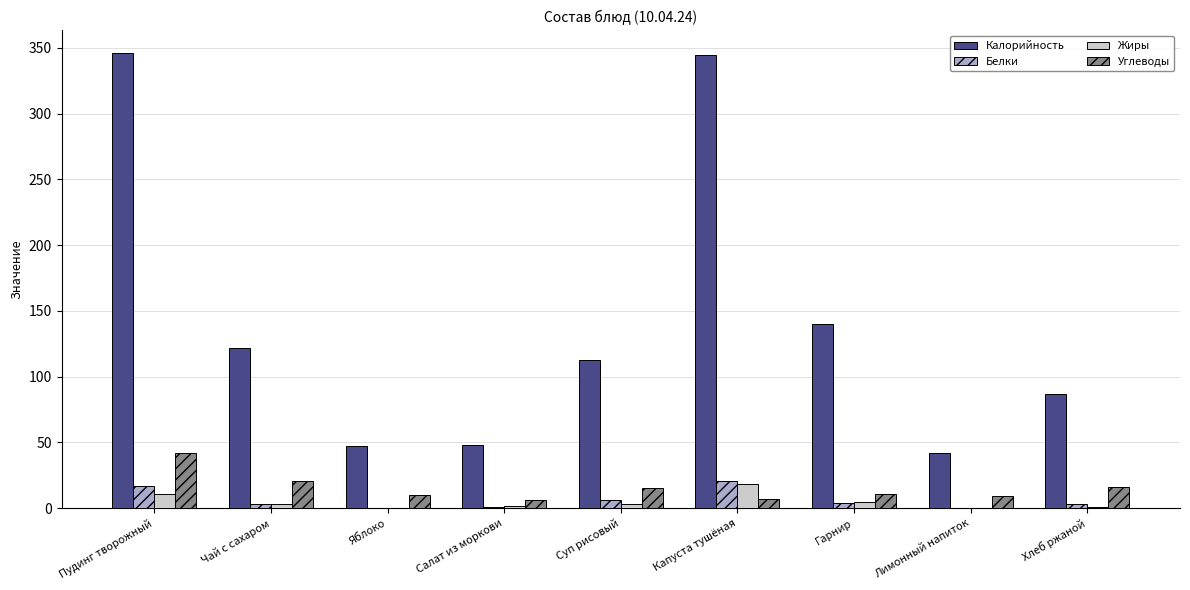

What is the difference between the Углеводы values at Лимонный напиток and Хлеб ржаной?

7.0